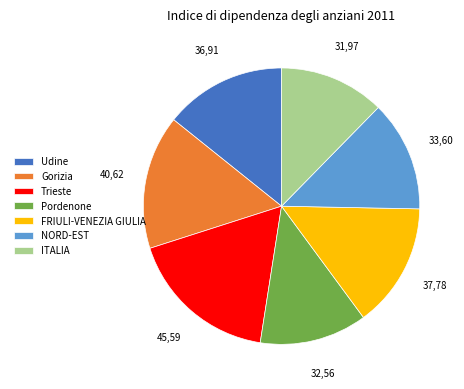

How many segments does this pie chart have?

7